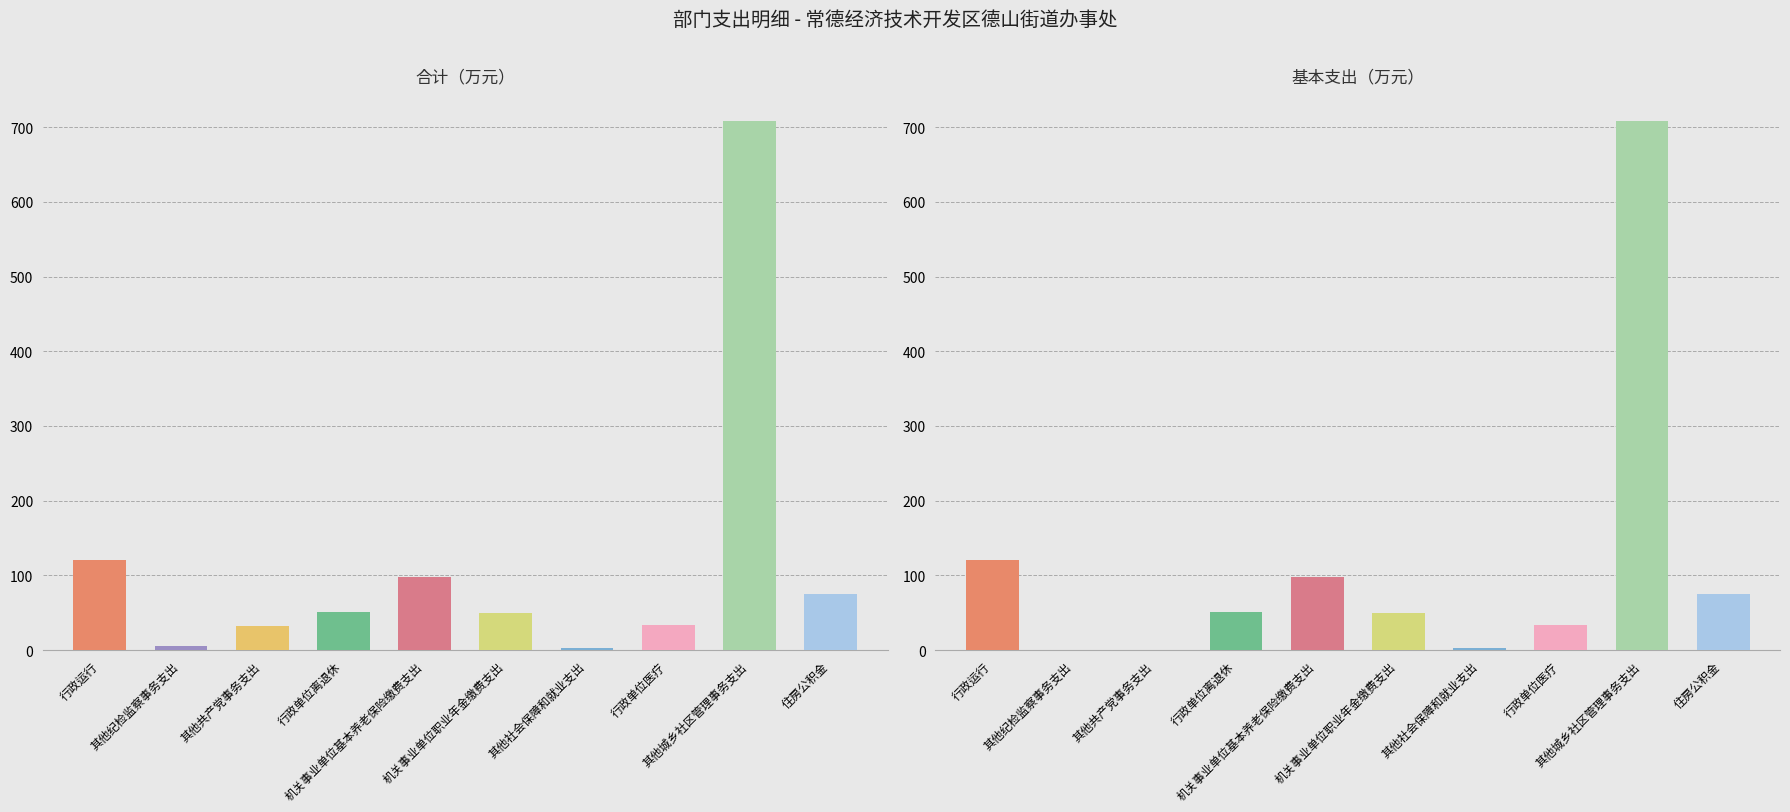

Reading left to right, transcribe all the data shown in this chart.

合计: 120.0	5.0	31.9	50.5	98.2	49.1	2.8	33.3	707.7	75.6
基本支出: 120.0	0.0	0.0	50.5	98.2	49.1	2.8	33.3	707.7	75.6